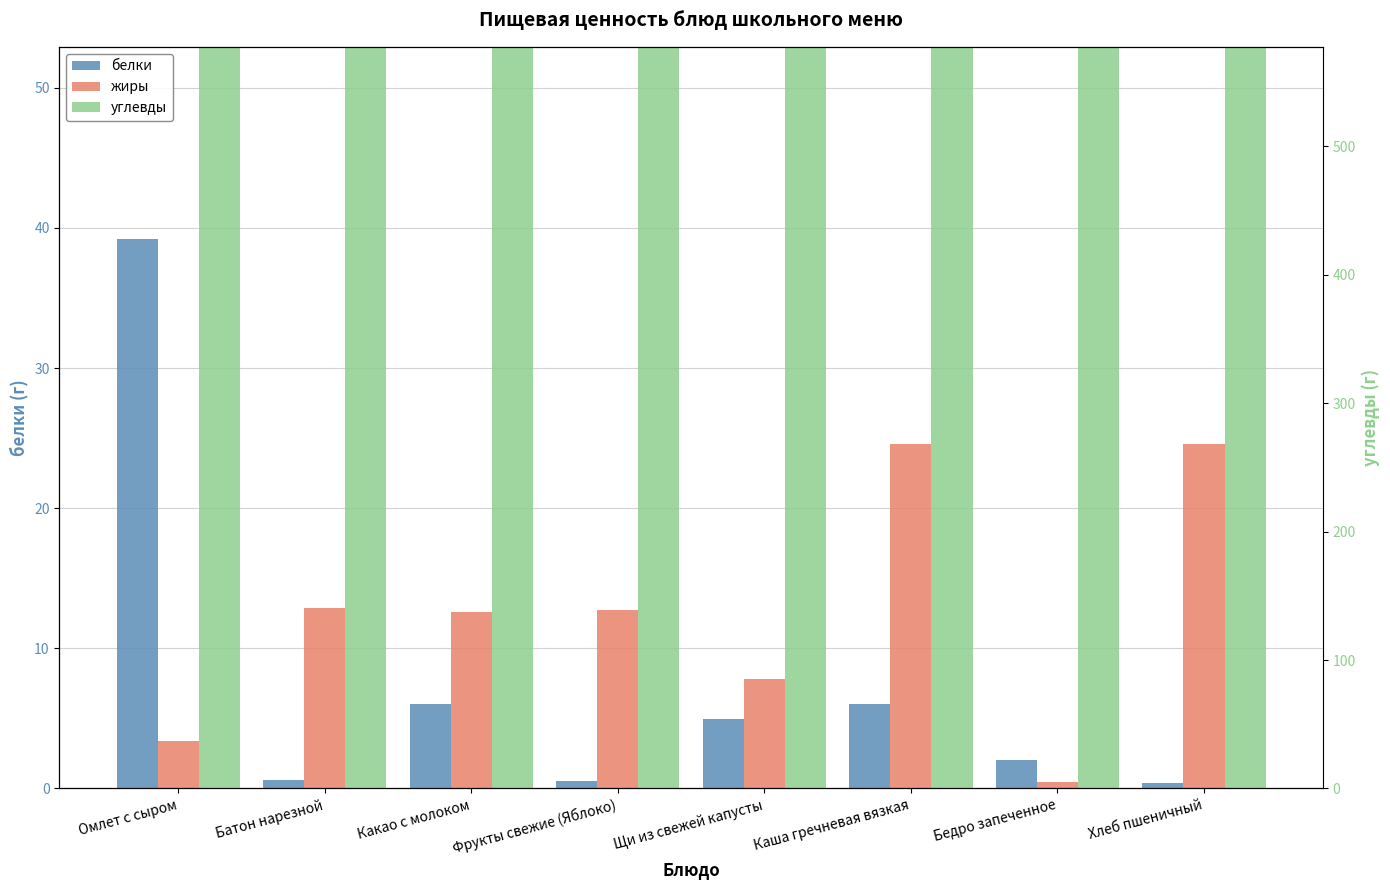

What is the value of the белки bar at the 5th from the left?

5.0